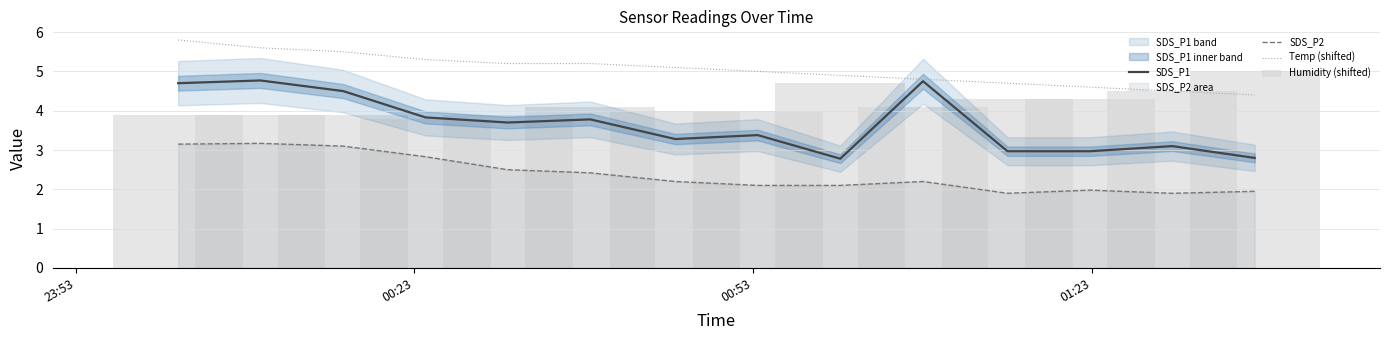

What is the highest value of the SDS_P2 series?

3.2